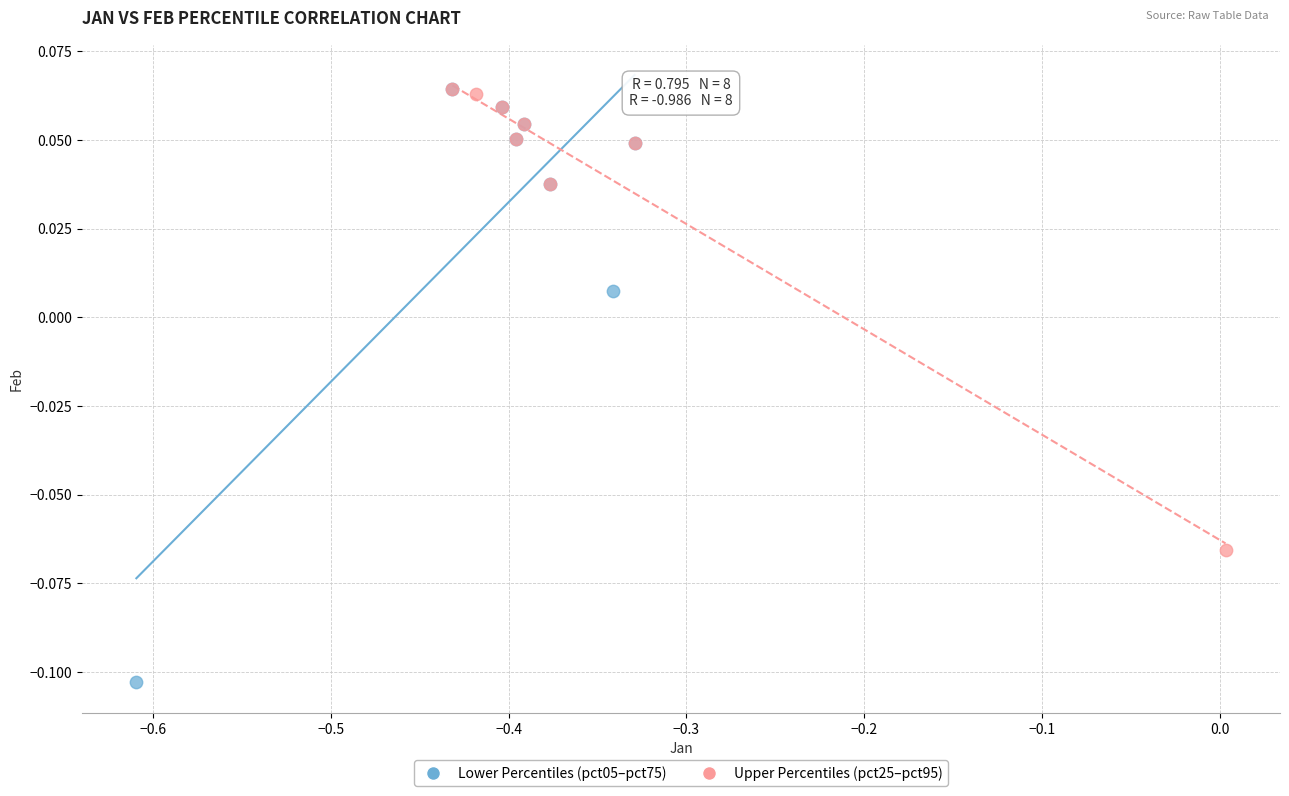

Which series has the largest Y range (max minus min)?

Lower Percentiles (pct05–pct75)